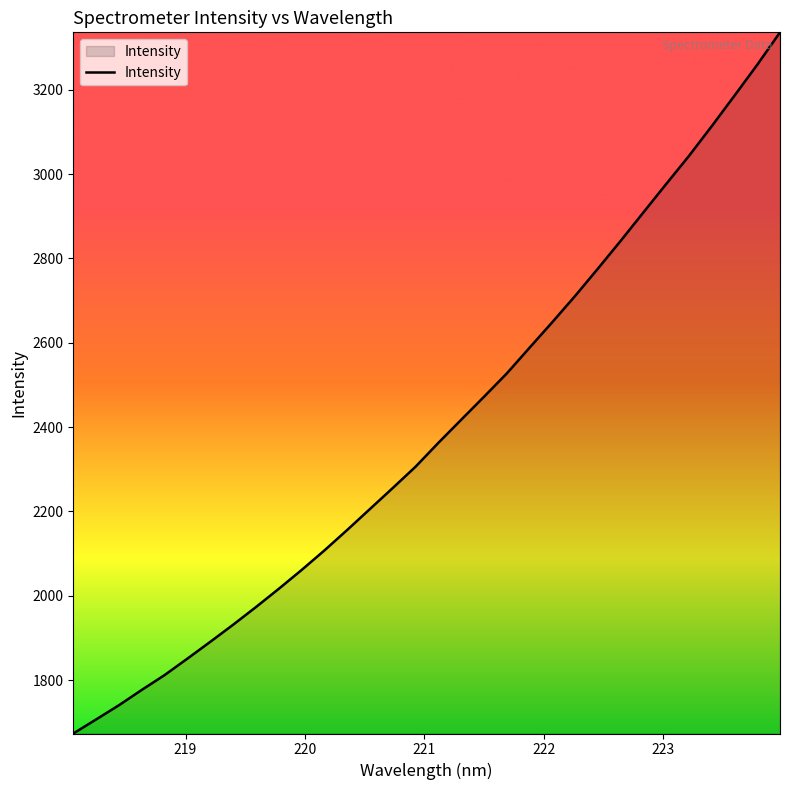

What is the minimum value shown in the chart?

1673.4